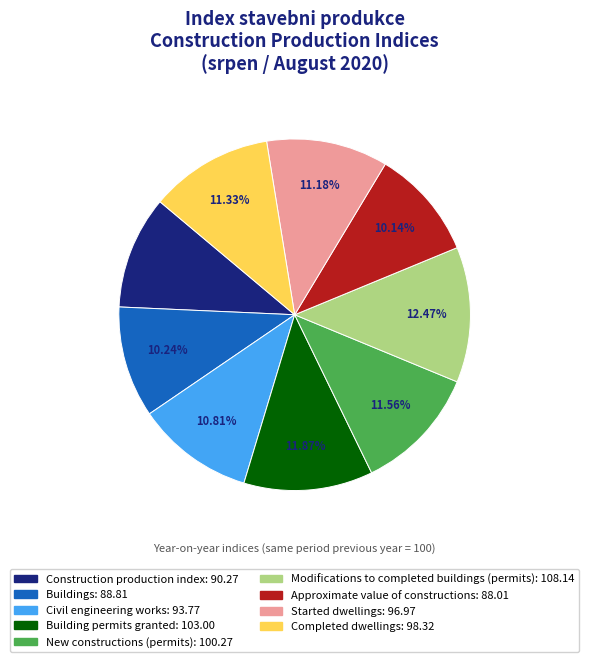

What percentage do Approximate value of constructions and Building permits granted together represent?

22.0%